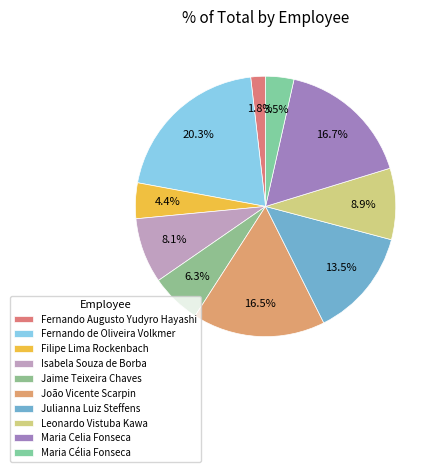

True or false: Maria Celia Fonseca accounts for 17% of the total.

True